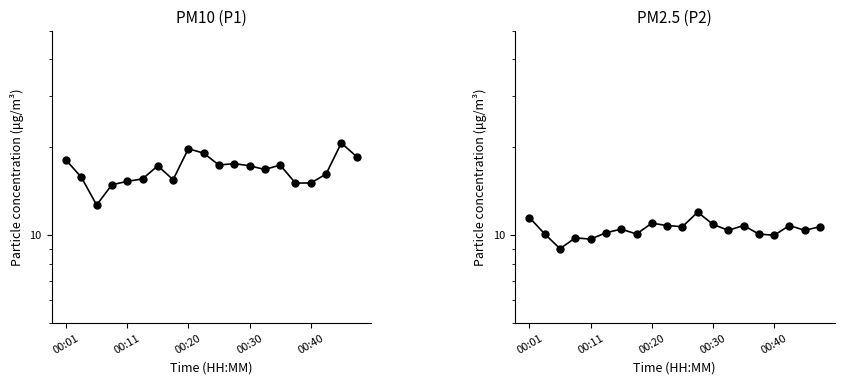

What is the minimum value shown in the chart?

9.0